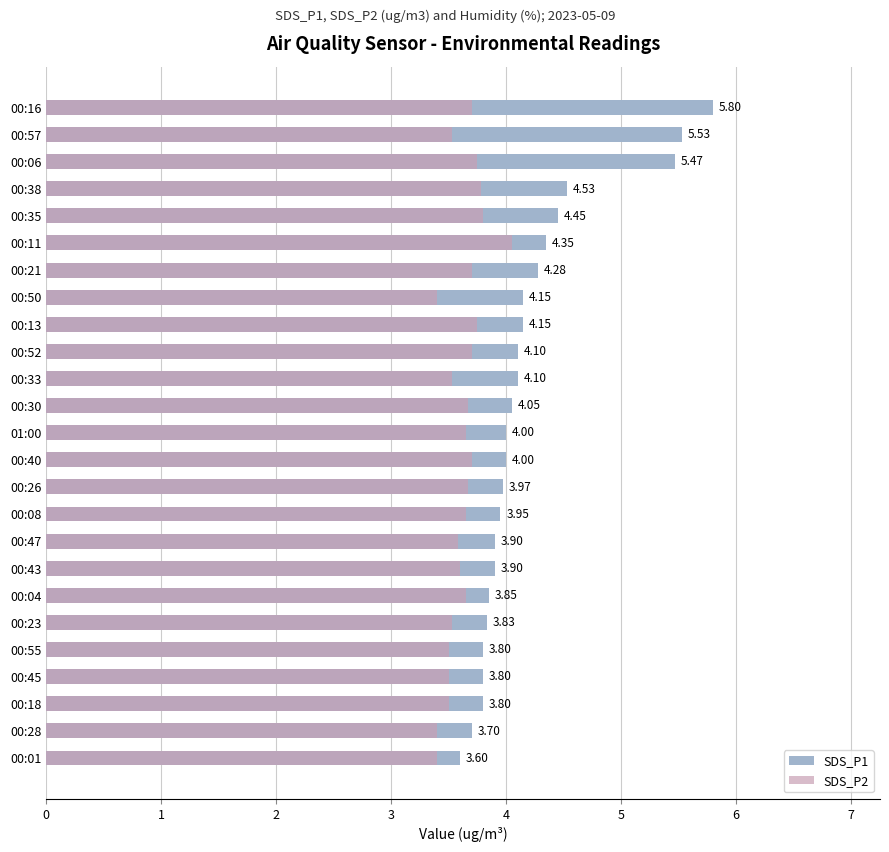

What is the value of the SDS_P2 bar at the 19th from the left?

3.7